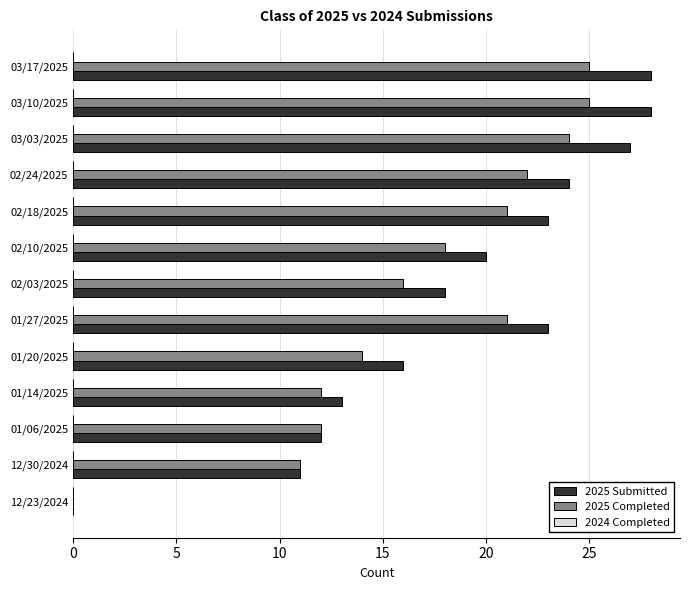

The value of 2025 Submitted at 02/24/2025 is 24. True or false?

True